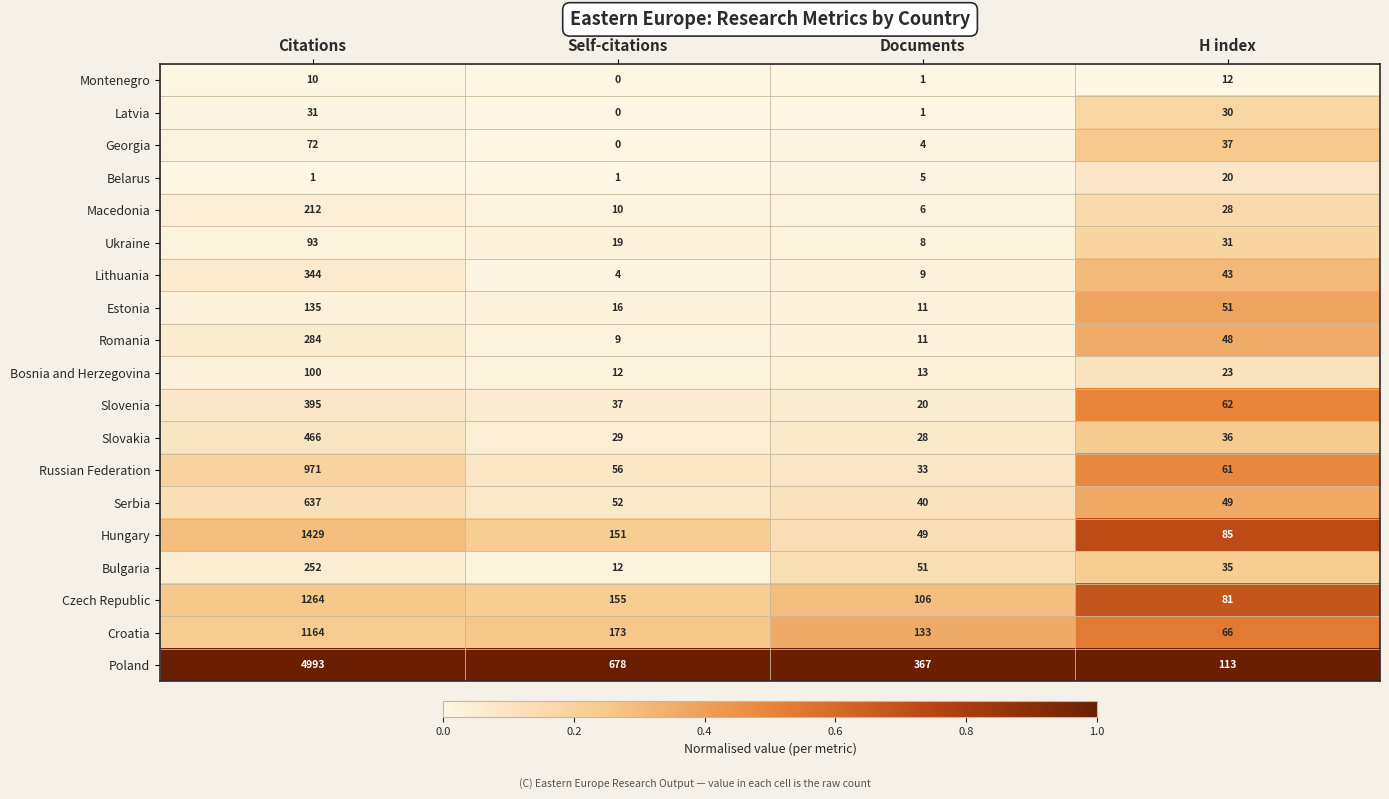

At how many categories does at least one series exceed 0?

4